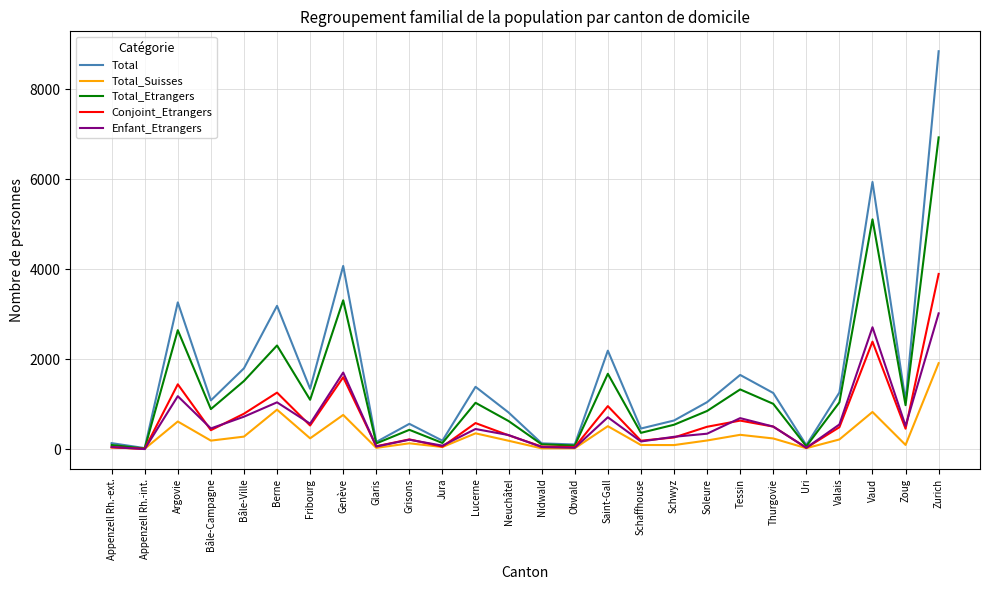

List the series in order of their peak value, lowest first.

Total_Suisses, Enfant_Etrangers, Conjoint_Etrangers, Total_Etrangers, Total